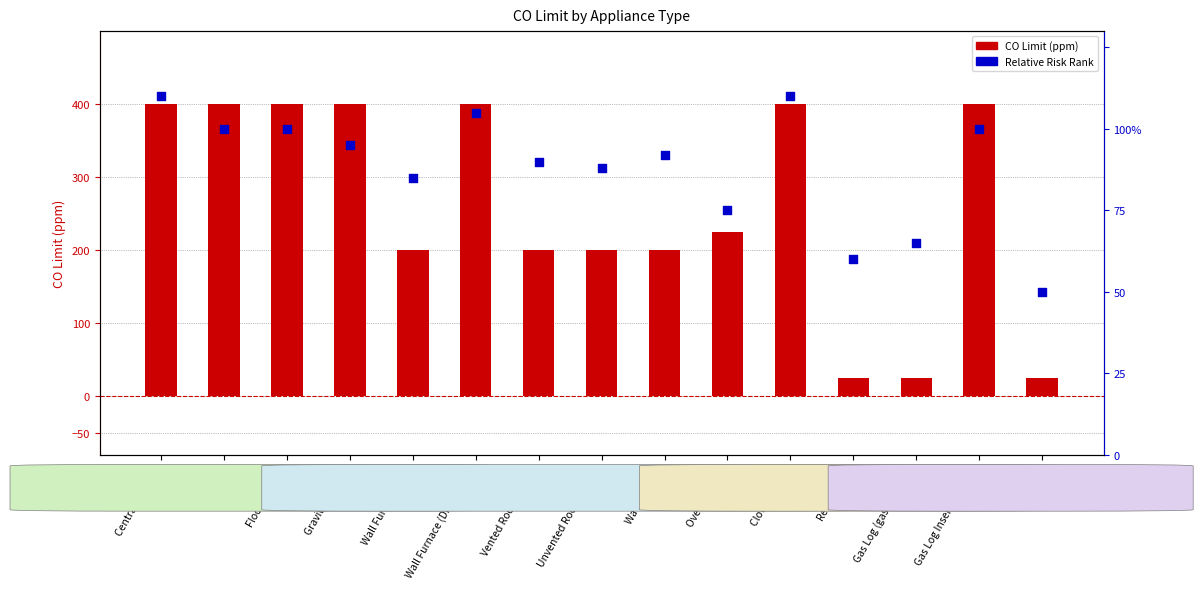

Which series contains the lowest Y value?

Relative Risk Rank